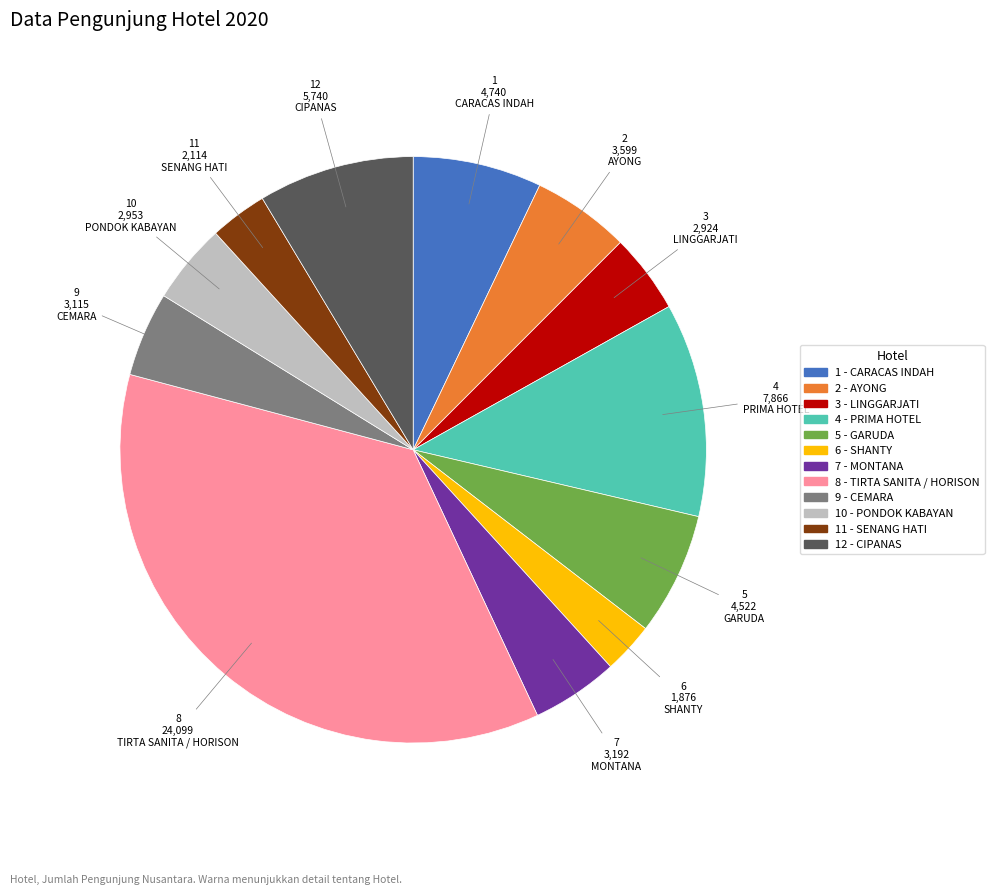

Is there a majority slice in this chart?

No